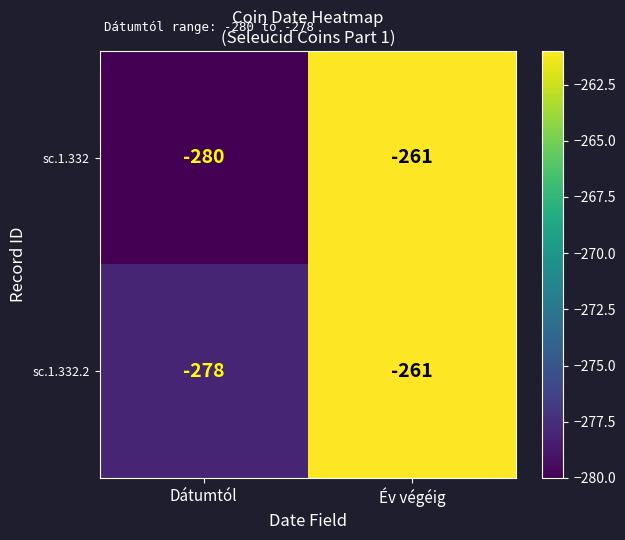

At which label is sc.1.332 closest to -270?

Év végéig